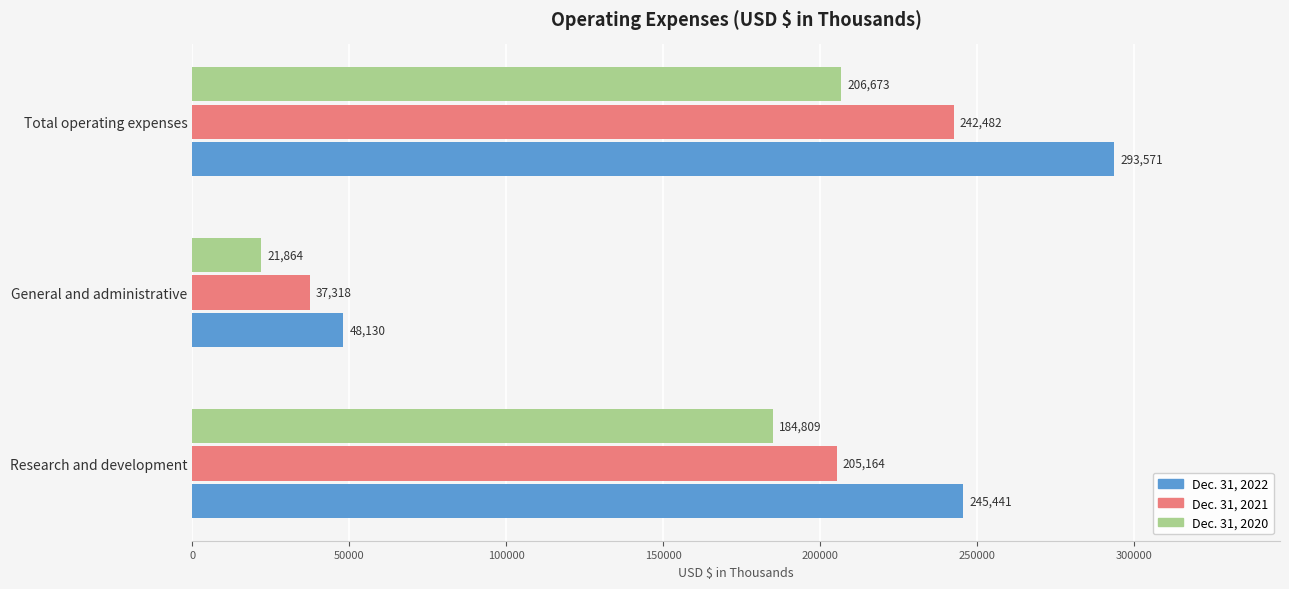

What is the maximum value shown in the chart?

293571